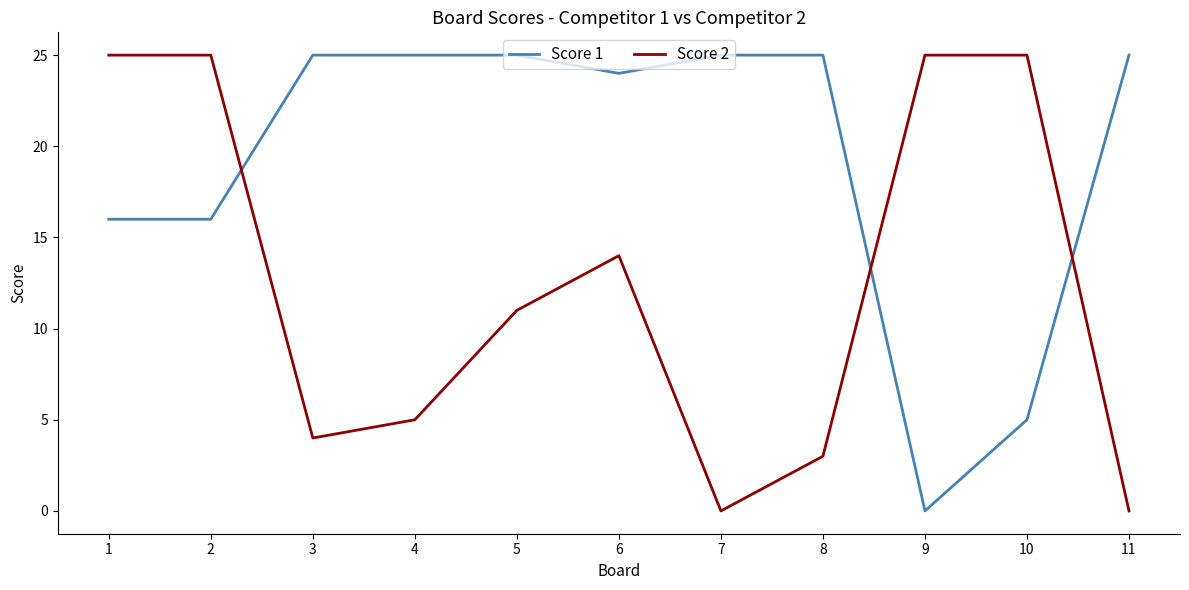

Between 4 and 5, which series saw the biggest shift?

Score 2